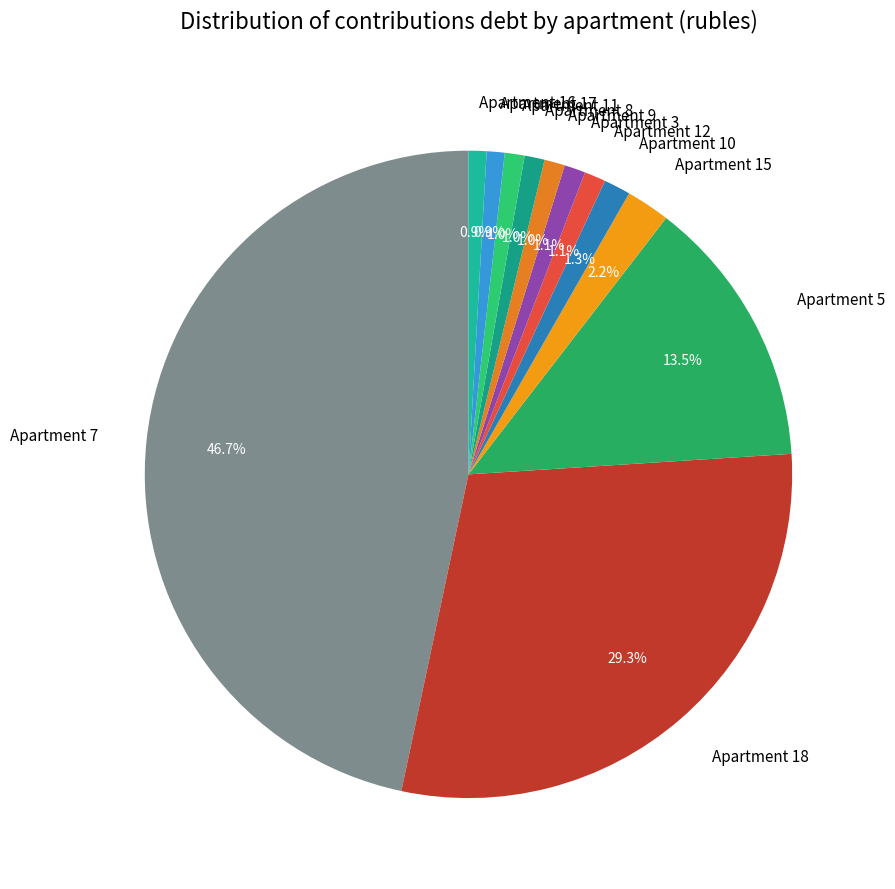

Approximately how many times larger is the value at Apartment 5 compared to Apartment 18?

0.5